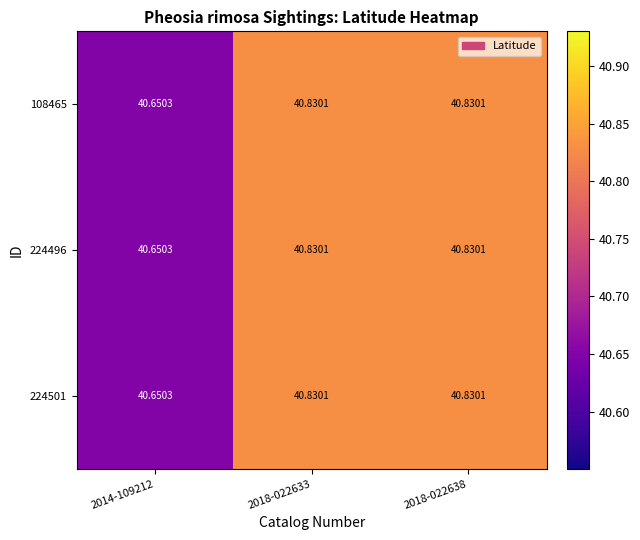

Is the value of 224496 at 2018-022638 greater than the value of 108465 at 2014-109212?

Yes